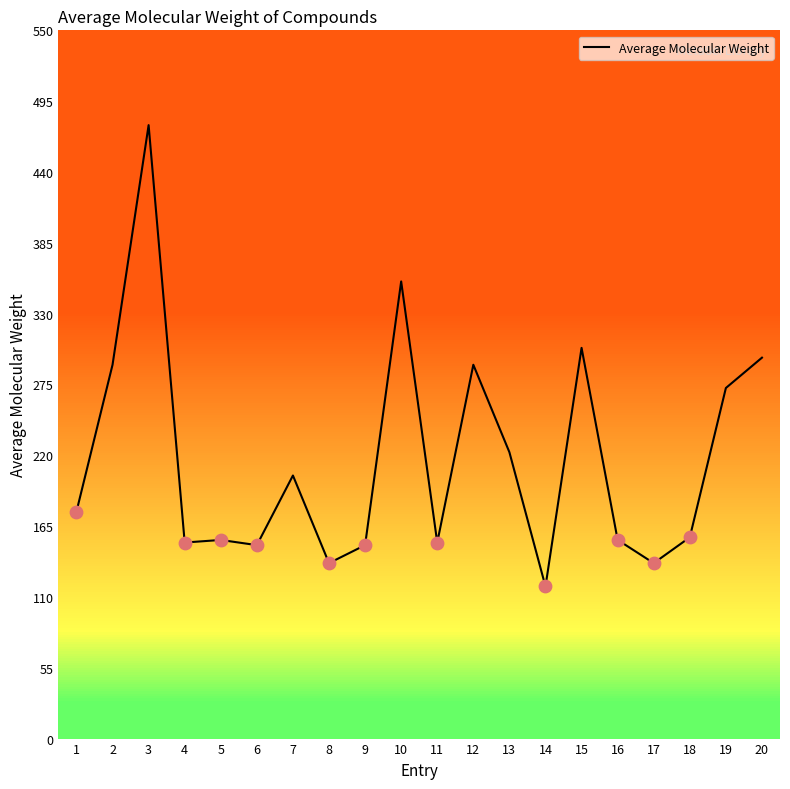

Which has a higher value, 10 or 18?

10